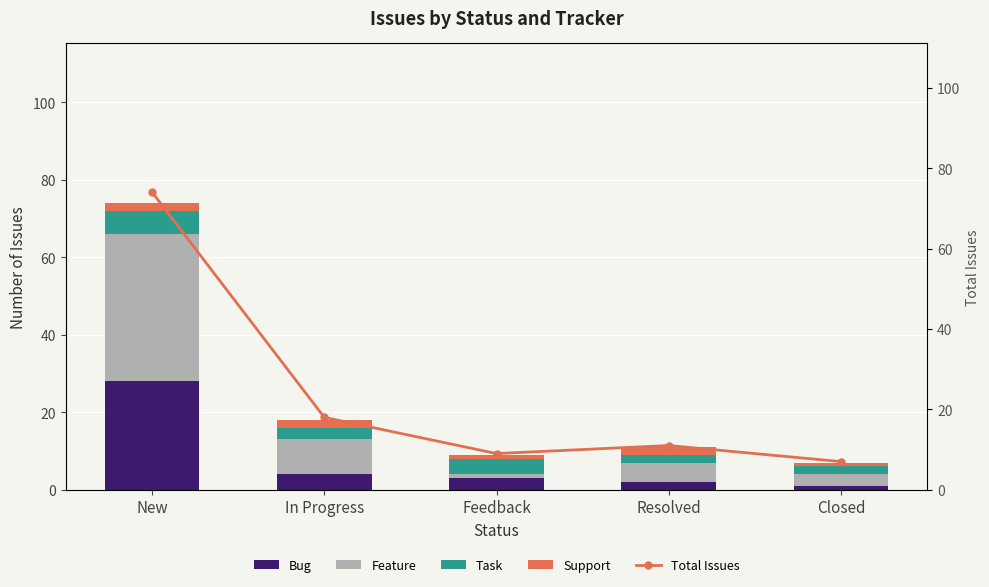

Reading left to right, extract all data points from this chart.

Bug: New=28	In Progress=4	Feedback=3	Resolved=2	Closed=1
Feature: New=38	In Progress=9	Feedback=1	Resolved=5	Closed=3
Task: New=6	In Progress=3	Feedback=4	Resolved=2	Closed=2
Support: New=2	In Progress=2	Feedback=1	Resolved=2	Closed=1
Total Issues: New=74	In Progress=18	Feedback=9	Resolved=11	Closed=7